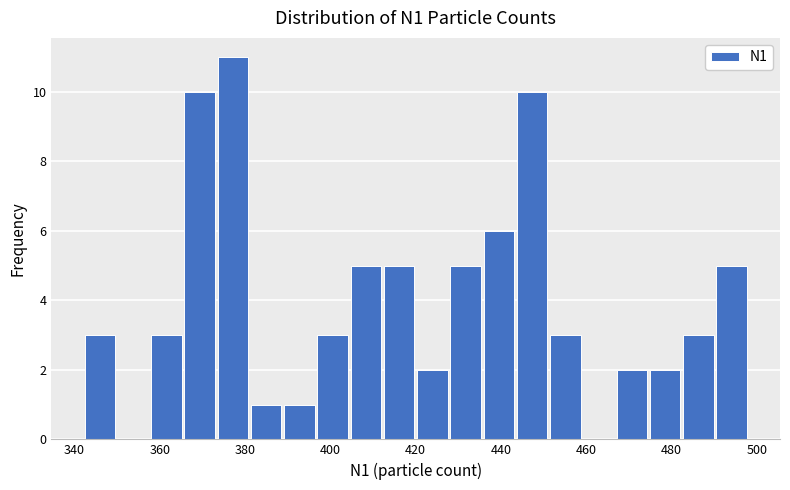

Around what value on the x-axis is the tallest bar? Give the approximate position of its centre, as read against the axis.

378